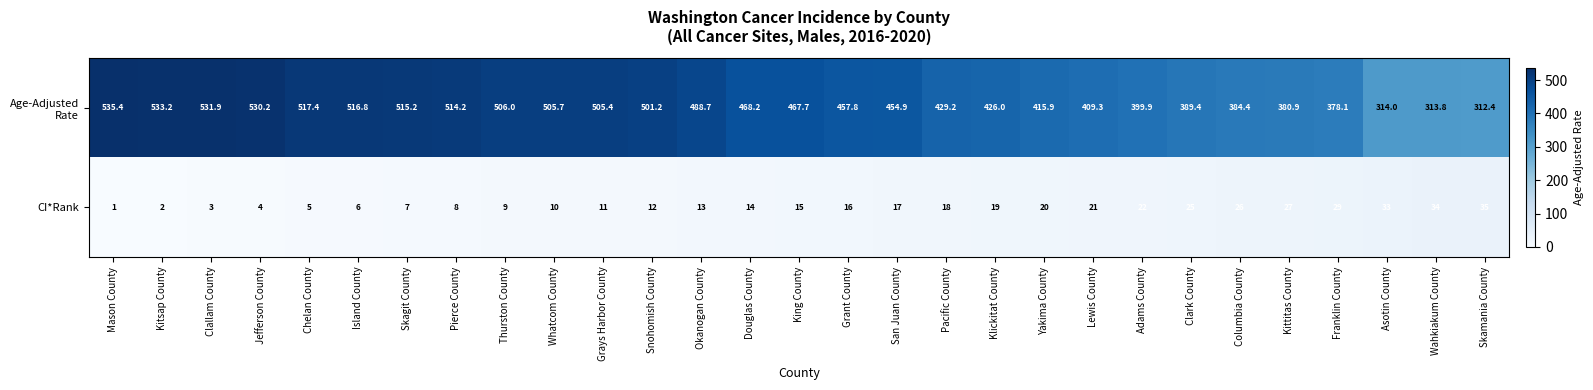

What is the average value of the CI*Rank series?

15.9